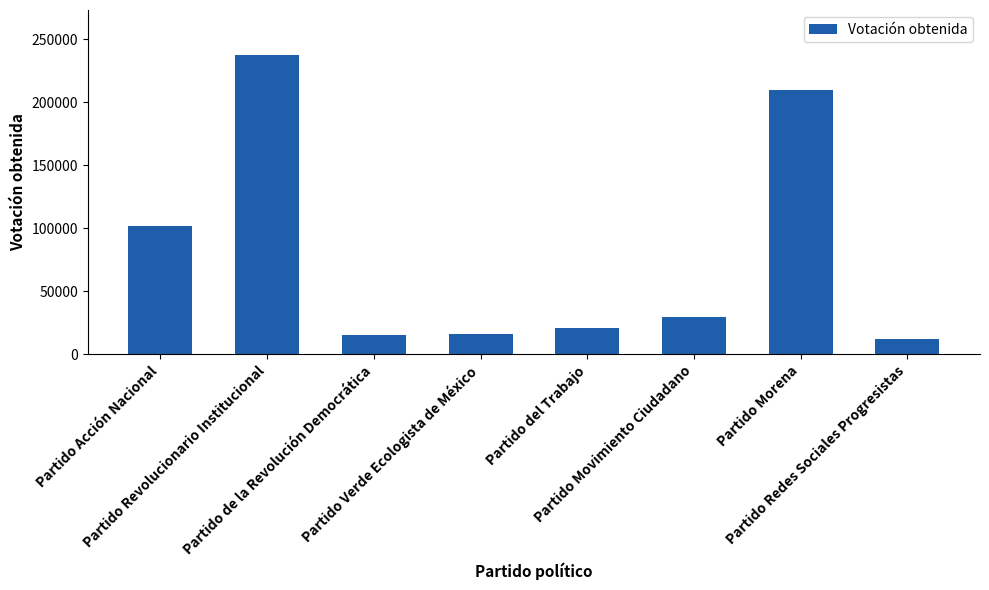

What is the smallest value displayed?

12362